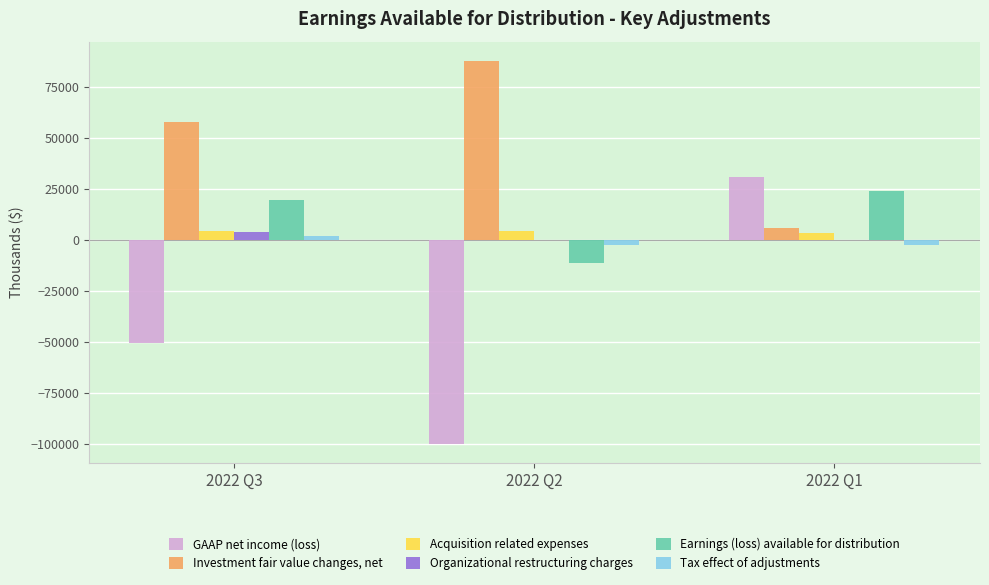

Does the chart contain stacked bars?

No